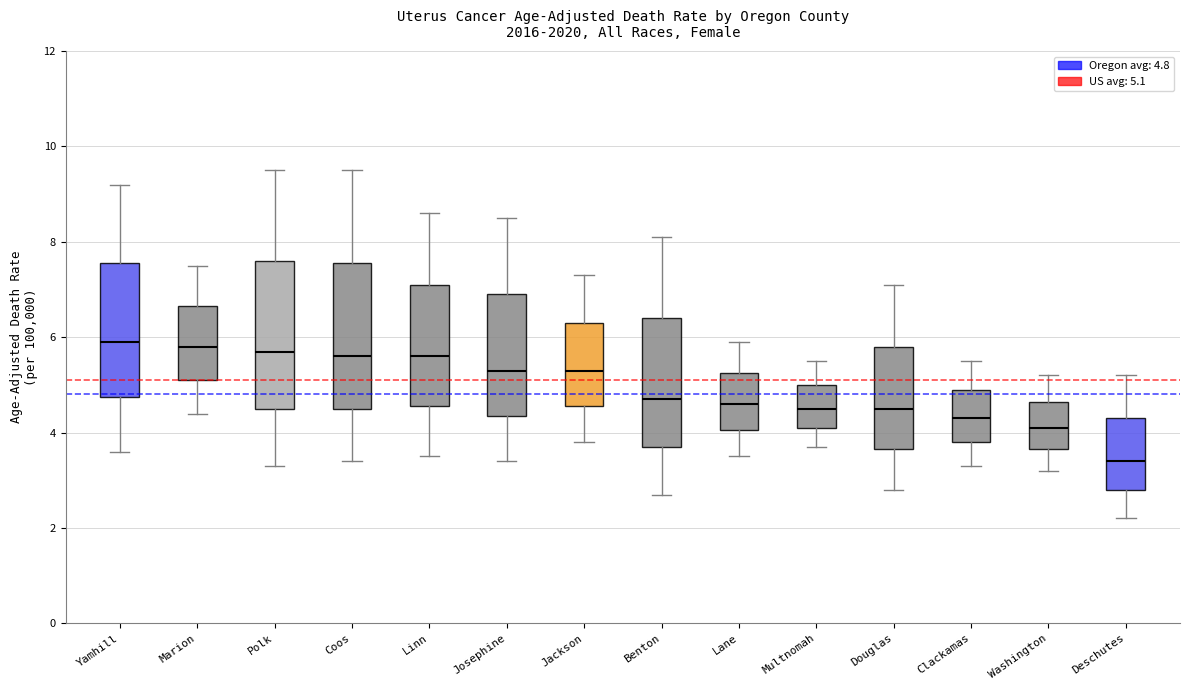

Reading left to right, read every box against the y-axis: the position of its median line, the range the box covers, and the ends of its whiskers. The values are not printed on the chart, so give them approximately, as read against the axis.

Yamhill: median 6.0, box 4.8 to 7.6, whiskers 3.6 to 9.2
Marion: median 5.8, box 5.2 to 6.6, whiskers 4.4 to 7.6
Polk: median 5.8, box 4.6 to 7.6, whiskers 3.4 to 9.6
Coos: median 5.6, box 4.6 to 7.6, whiskers 3.4 to 9.6
Linn: median 5.6, box 4.6 to 7.2, whiskers 3.6 to 8.6
Josephine: median 5.4, box 4.4 to 7.0, whiskers 3.4 to 8.6
Jackson: median 5.4, box 4.6 to 6.4, whiskers 3.8 to 7.4
Benton: median 4.8, box 3.8 to 6.4, whiskers 2.8 to 8.2
Lane: median 4.6, box 4.0 to 5.2, whiskers 3.6 to 6.0
Multnomah: median 4.6, box 4.2 to 5.0, whiskers 3.8 to 5.6
Douglas: median 4.6, box 3.6 to 5.8, whiskers 2.8 to 7.2
Clackamas: median 4.4, box 3.8 to 5.0, whiskers 3.4 to 5.6
Washington: median 4.2, box 3.6 to 4.6, whiskers 3.2 to 5.2
Deschutes: median 3.4, box 2.8 to 4.4, whiskers 2.2 to 5.2